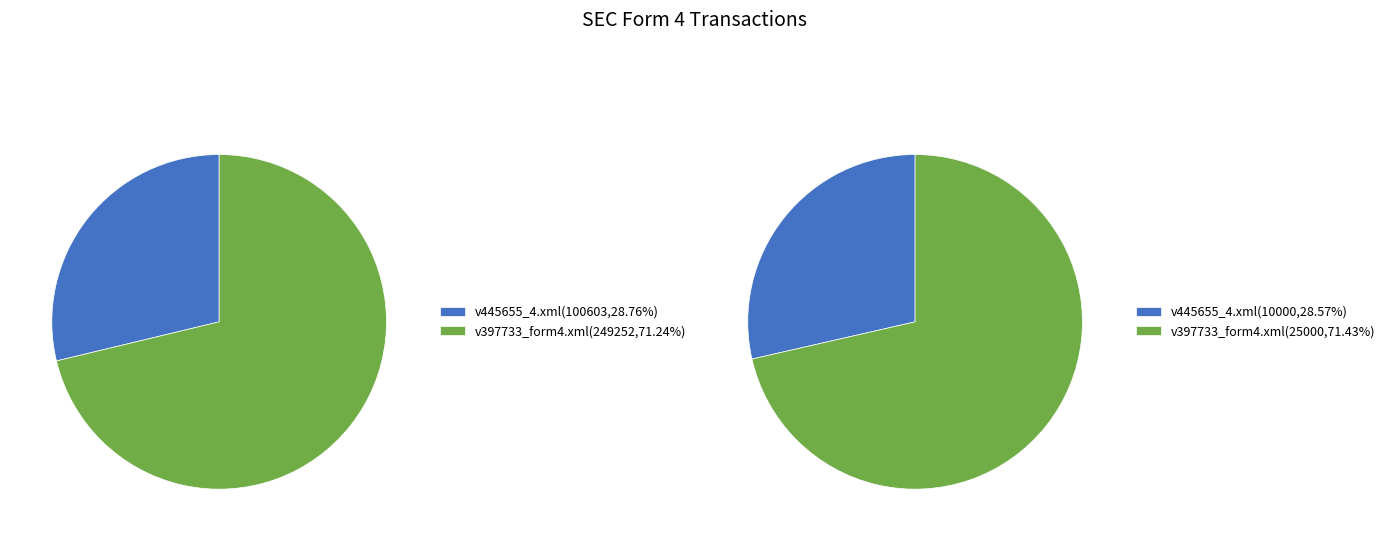

To the nearest percent, what portion does v445655_4.xml represent?

29%